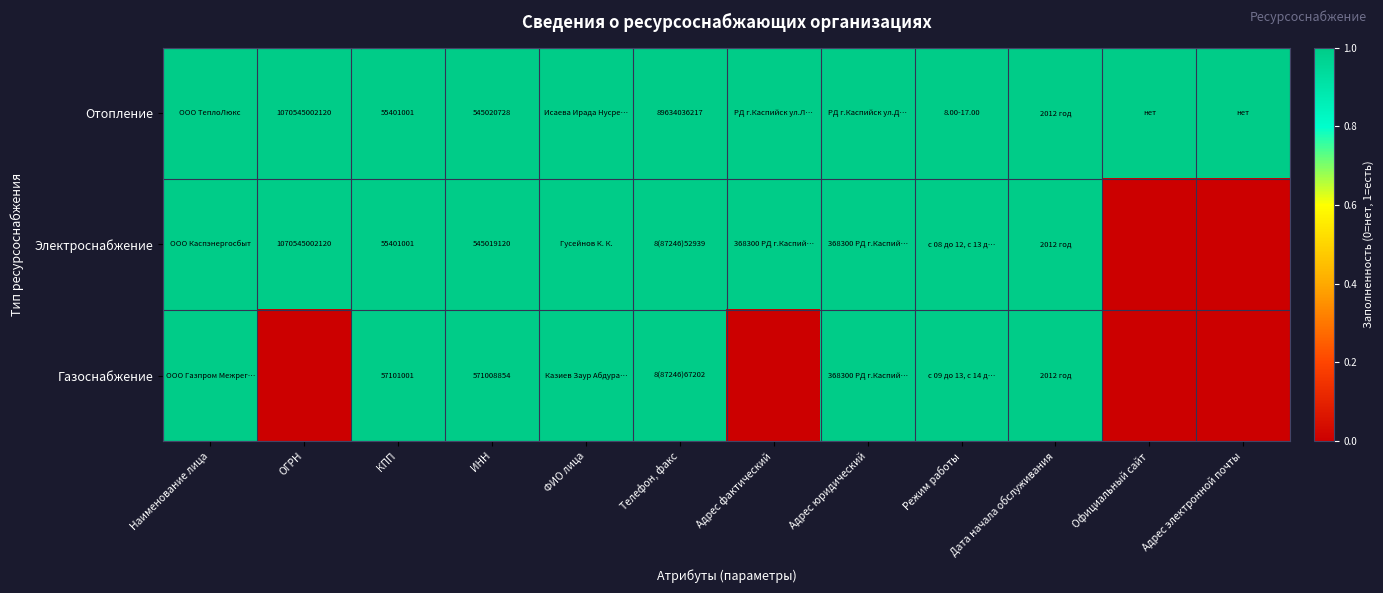

What is the spread (max minus min) of values at КПП?

1700000